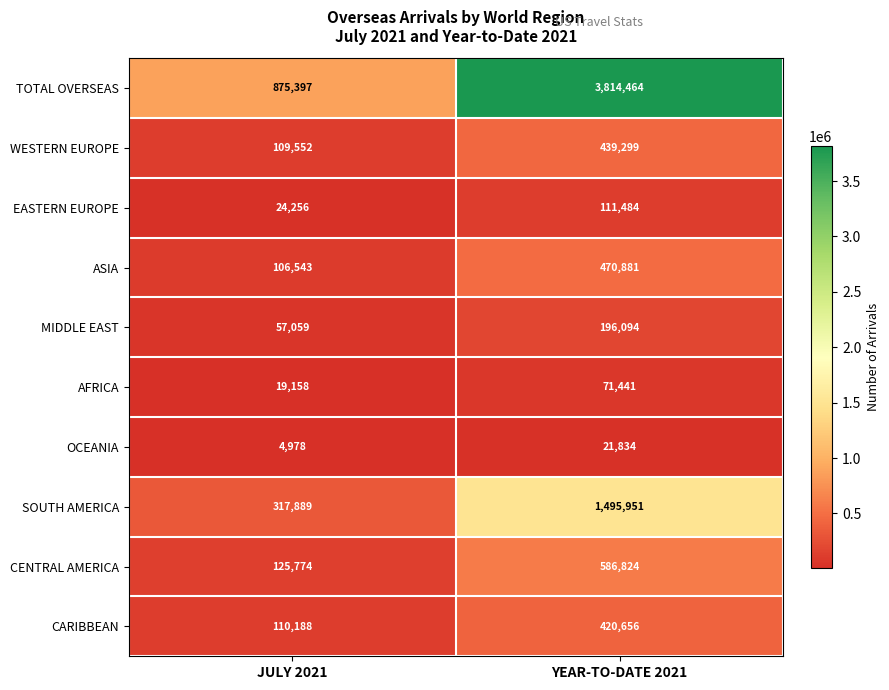

Which series changed the most between JULY 2021 and YEAR-TO-DATE 2021?

TOTAL OVERSEAS